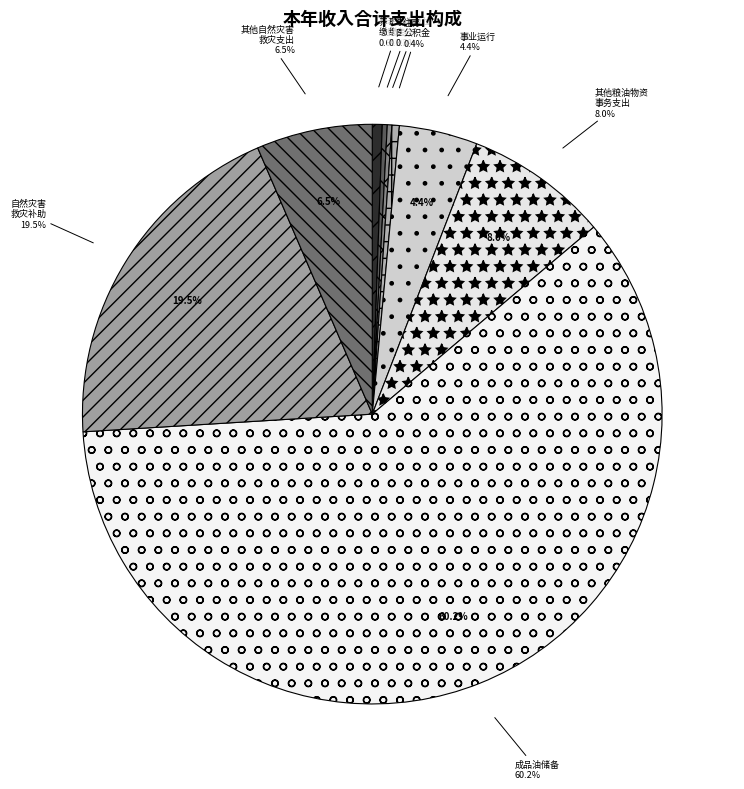

Does any single category account for the majority?

Yes